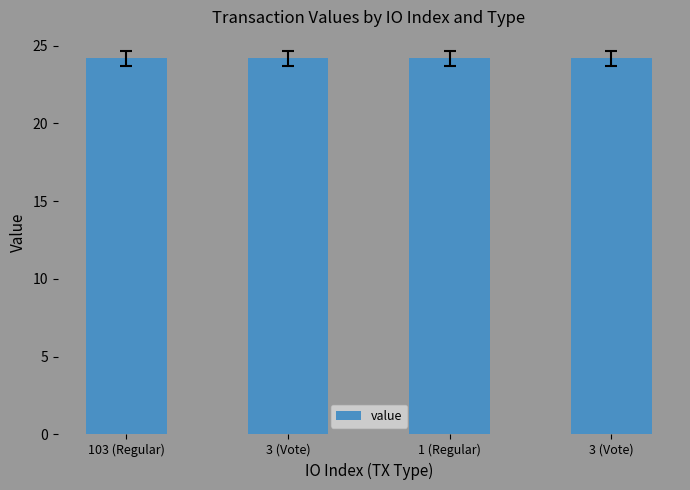

What is the maximum value shown in the chart?

24.2